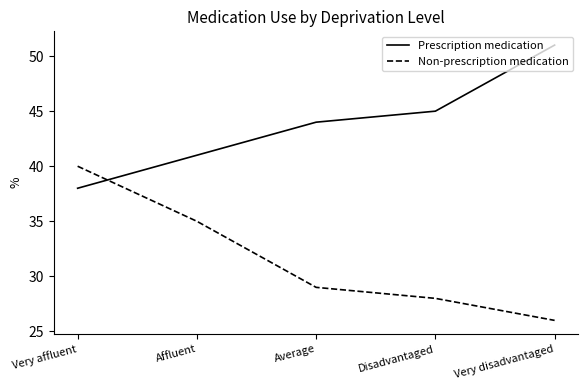

Reading right to left, list all the values displayed in this chart.

Prescription medication: Very disadvantaged=51	Disadvantaged=45	Average=44	Affluent=41	Very affluent=38
Non-prescription medication: Very disadvantaged=26	Disadvantaged=28	Average=29	Affluent=35	Very affluent=40